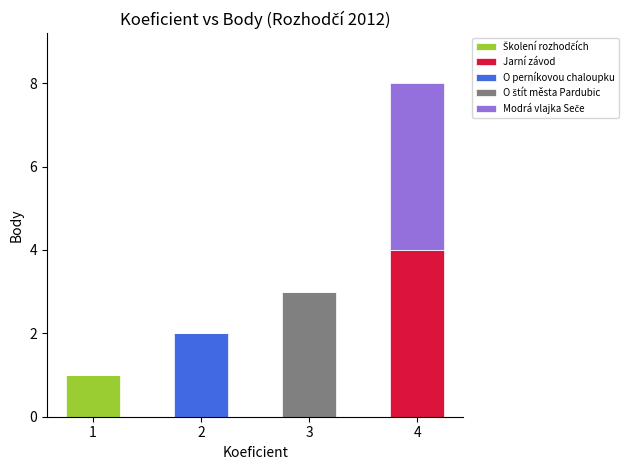

At which category is the sum across all series the highest?

4